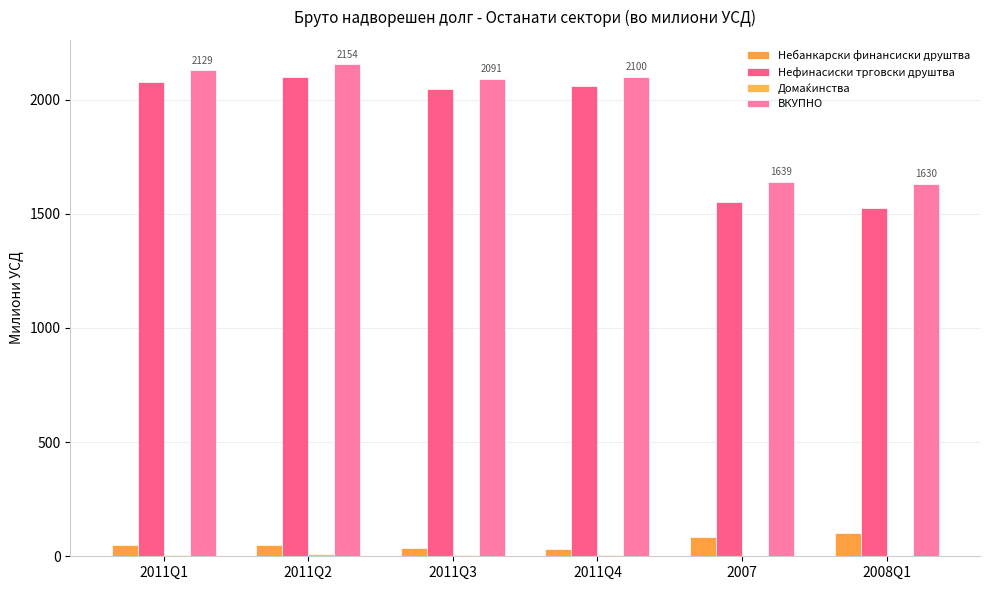

How many data points in Небанкарски финансиски друштва are above 47?

4